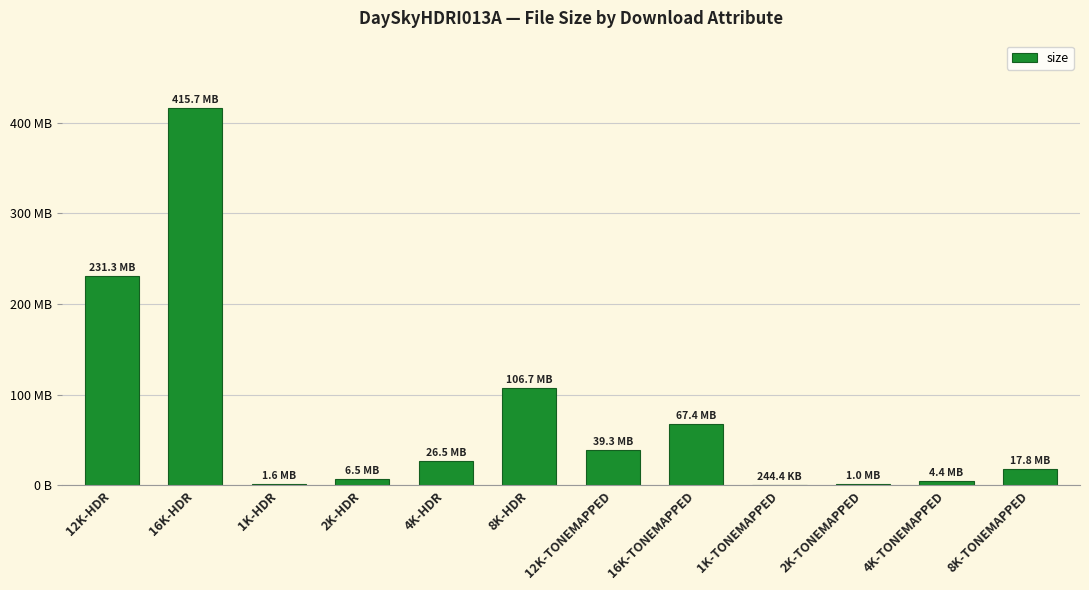

What position from the left is 8K-TONEMAPPED?

12